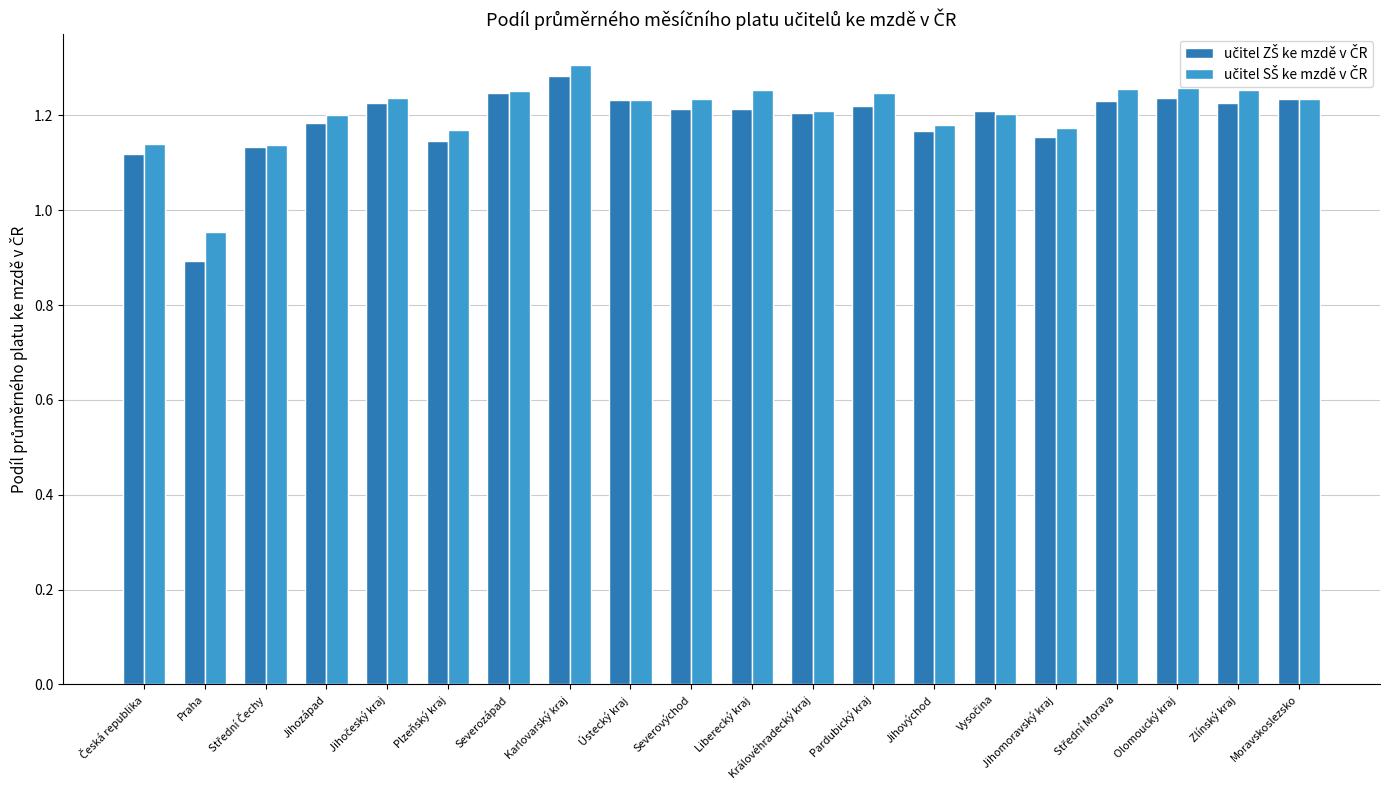

Which category has the lowest value across all series?

Praha